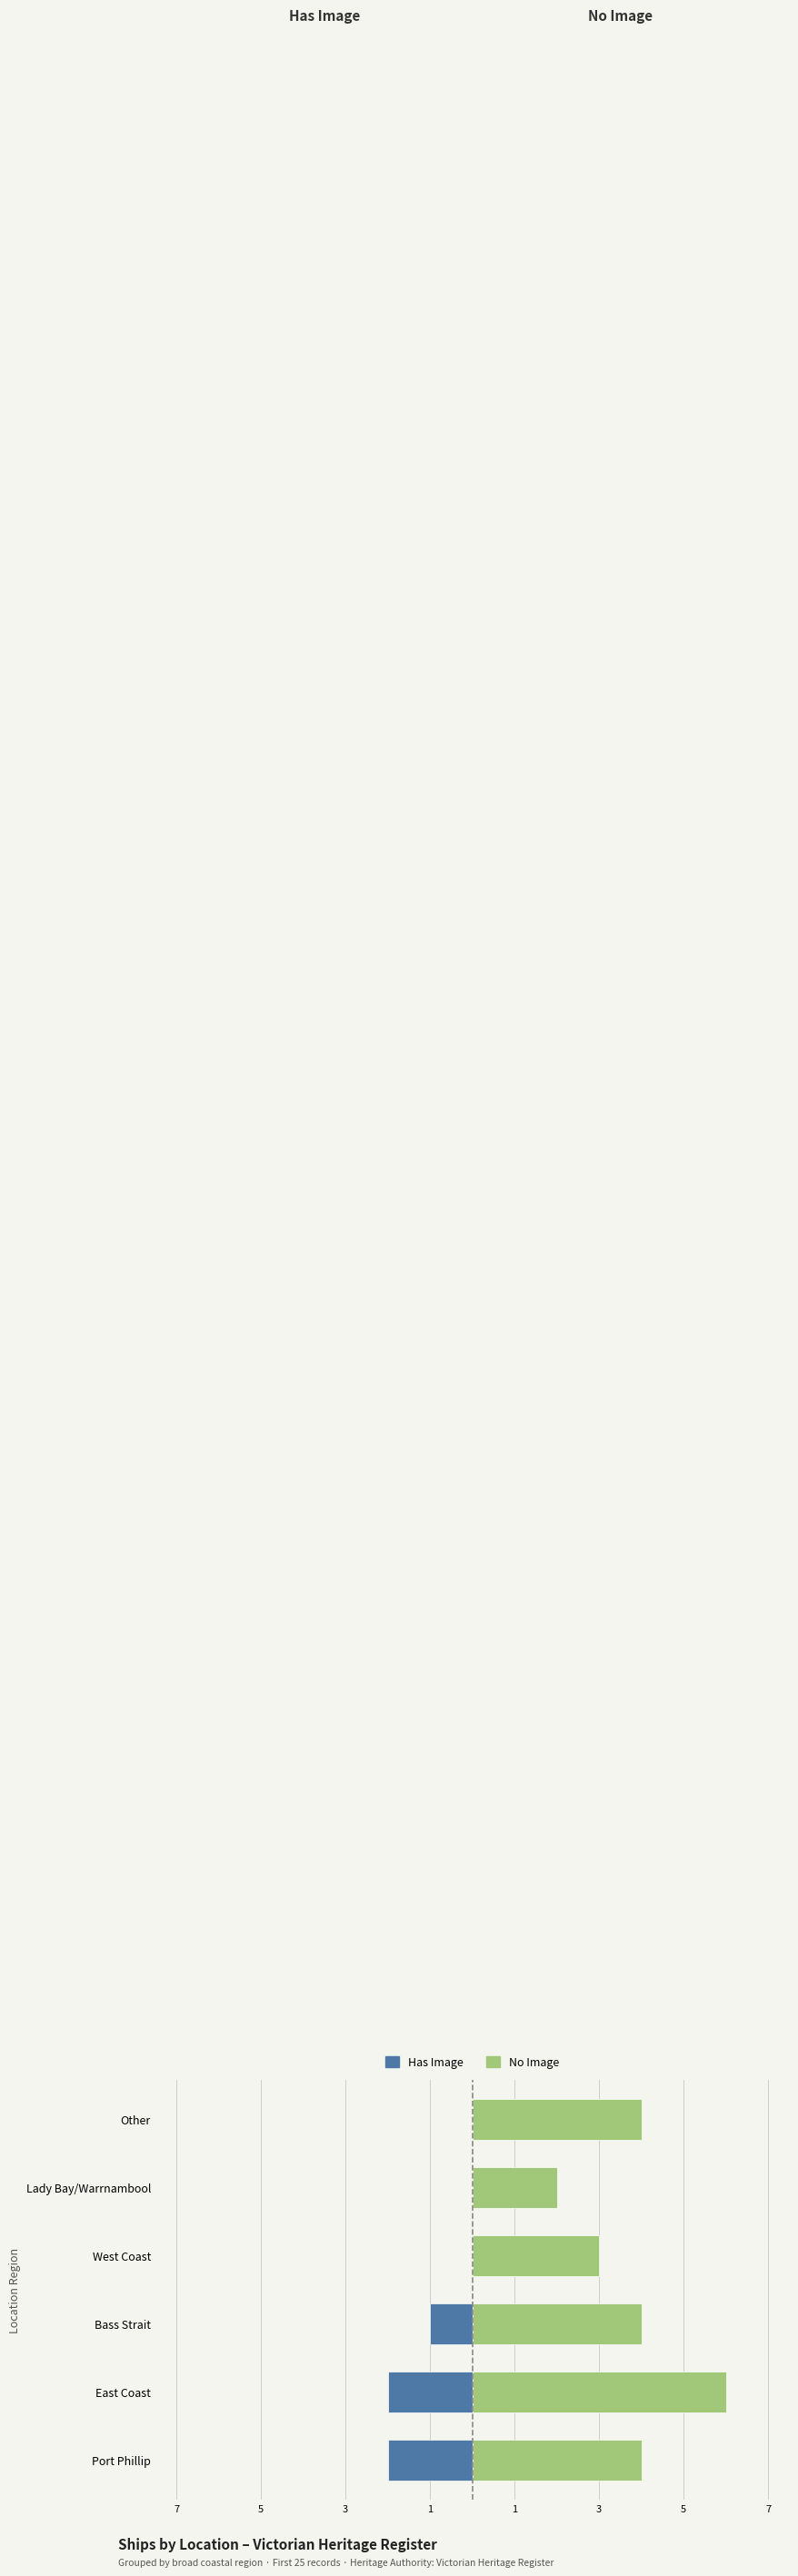

True or false: Has Image has a value of 0 at West Coast.

True